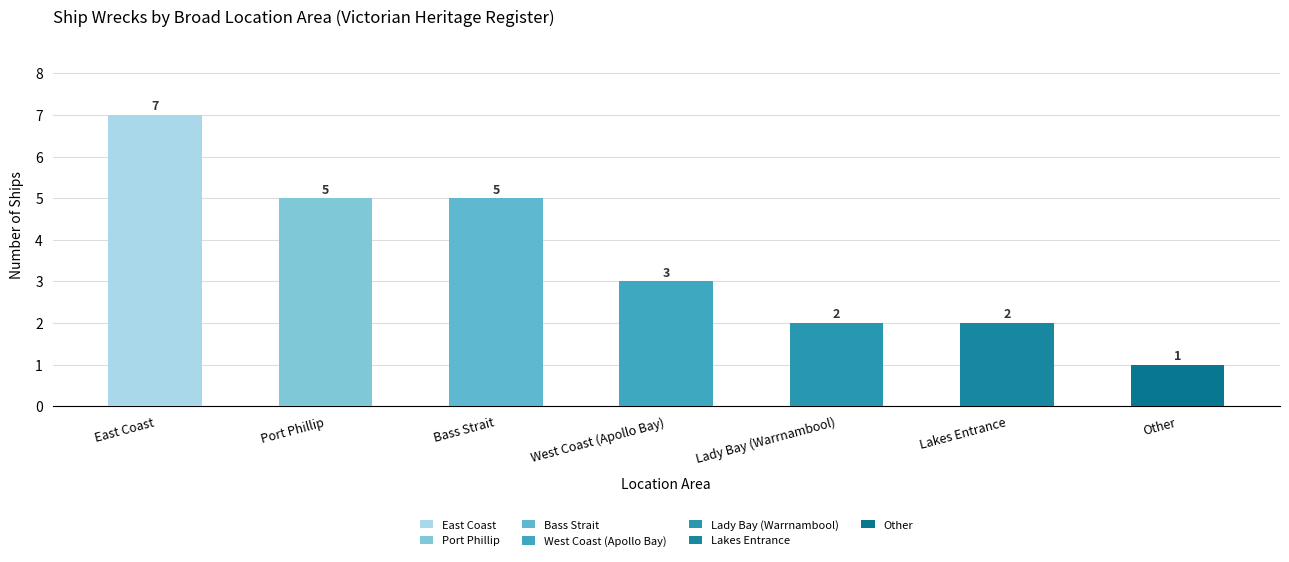

What is the maximum value shown in the chart?

7